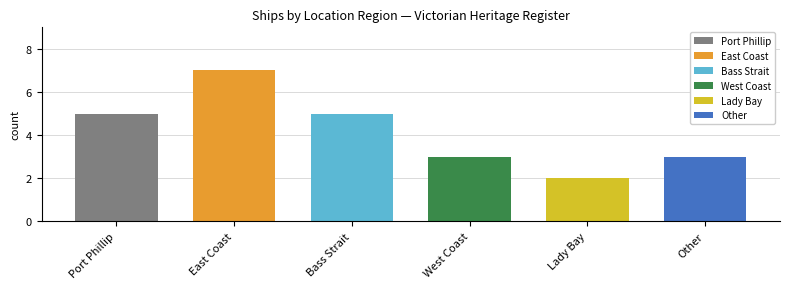

Read the value at Bass Strait.

5